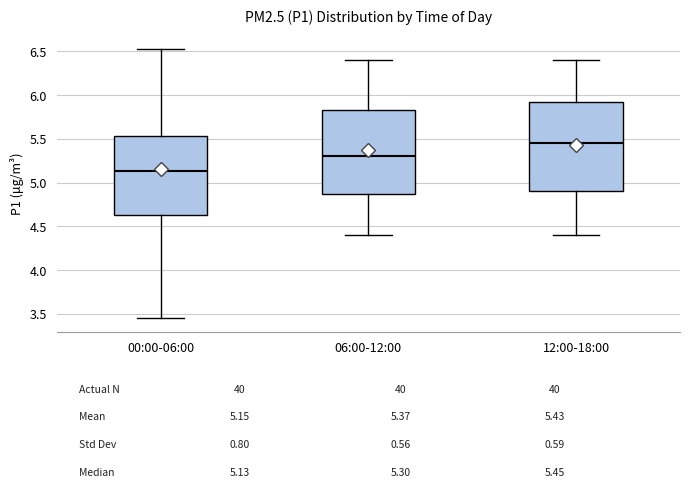

Reading left to right, read every box against the y-axis: the position of its median line, the range the box covers, and the ends of its whiskers. The values are not printed on the chart, so give them approximately, as read against the axis.

00:00-06:00: median 5.15, box 4.65 to 5.55, whiskers 3.45 to 6.55
06:00-12:00: median 5.30, box 4.90 to 5.85, whiskers 4.40 to 6.40
12:00-18:00: median 5.45, box 4.90 to 5.95, whiskers 4.40 to 6.40